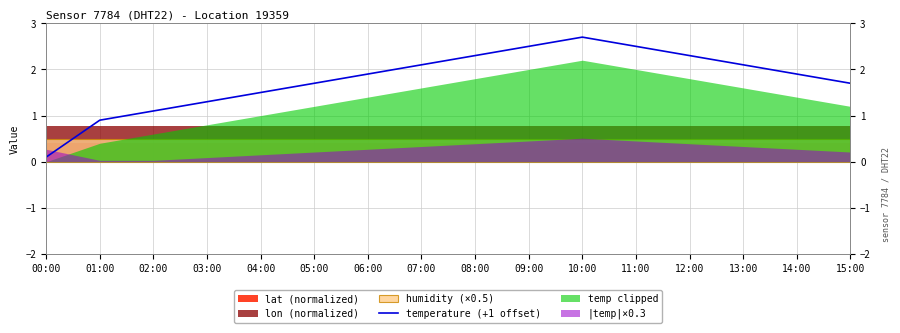

Rank the categories by value from lowest to highest.

00:00, 01:00, 02:00, 03:00, 04:00, 05:00, 15:00, 06:00, 14:00, 07:00, 13:00, 08:00, 12:00, 09:00, 11:00, 10:00